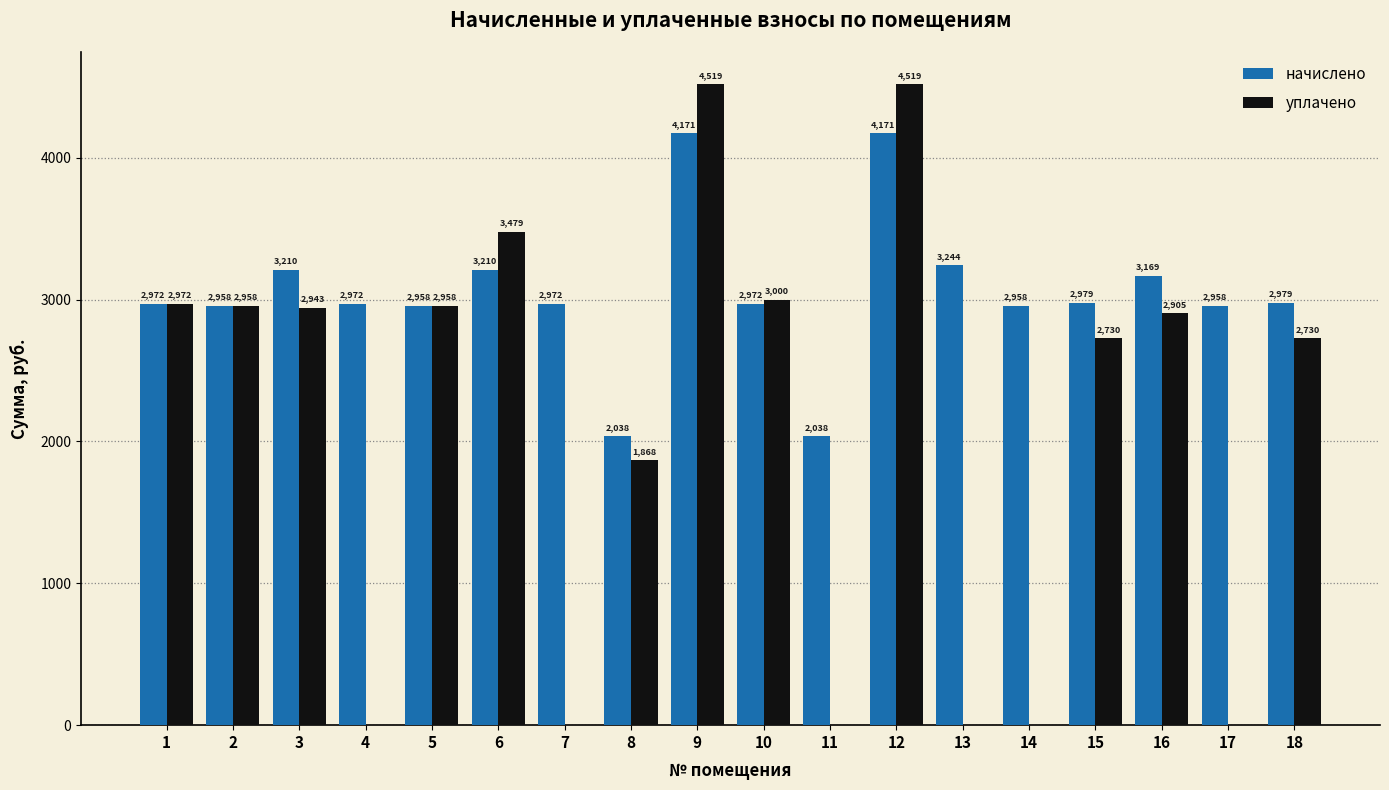

Which series has the largest total across all categories?

начислено